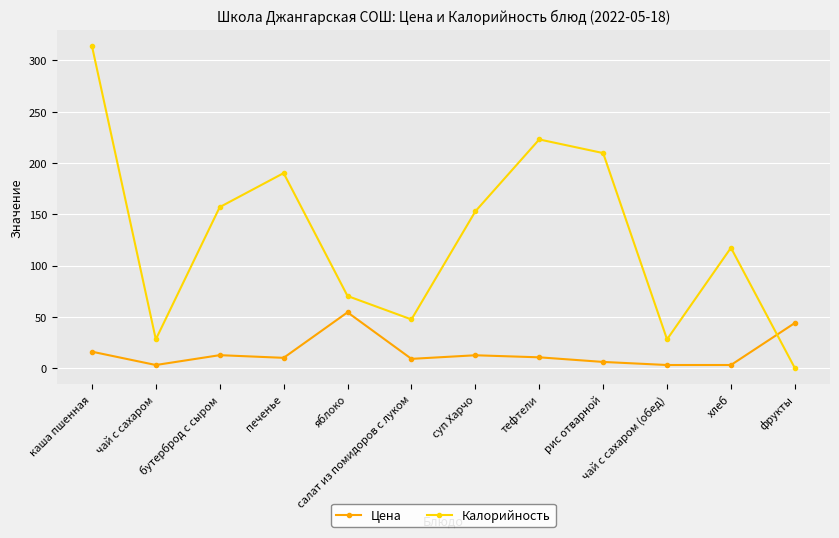

How many data points in Калорийность are less than 152?

6